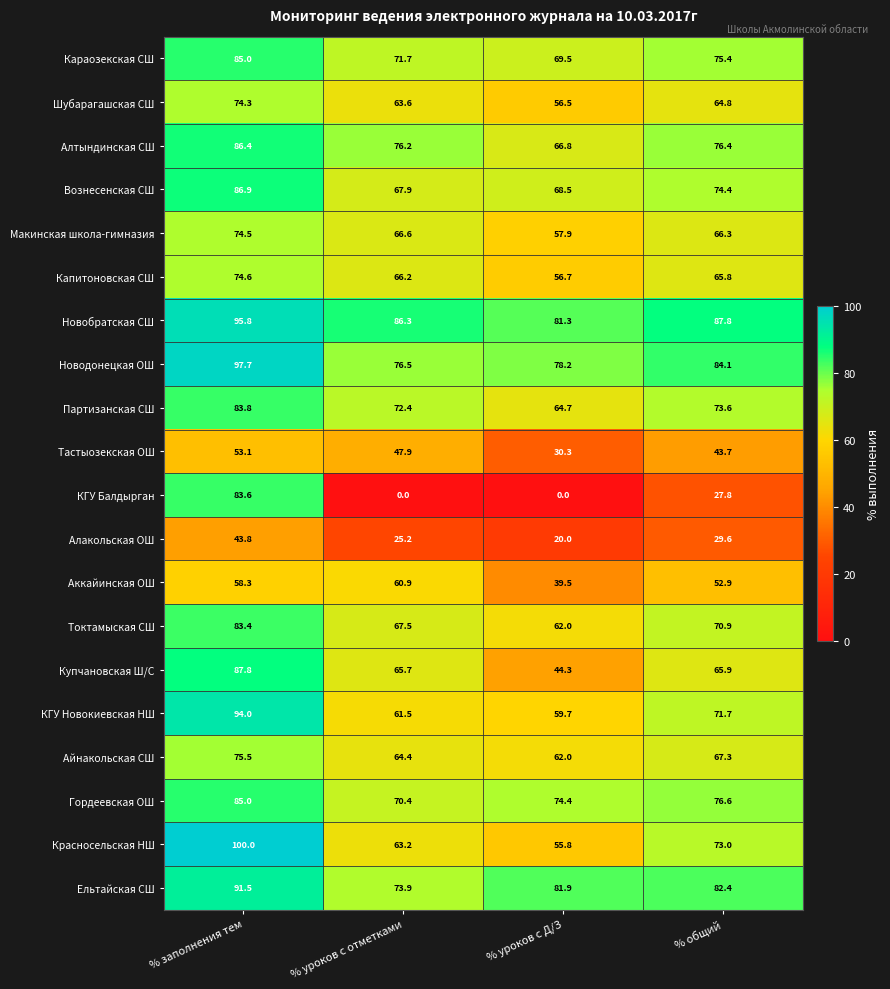

At which category does the chart reach its peak across all series?

% заполнения тем